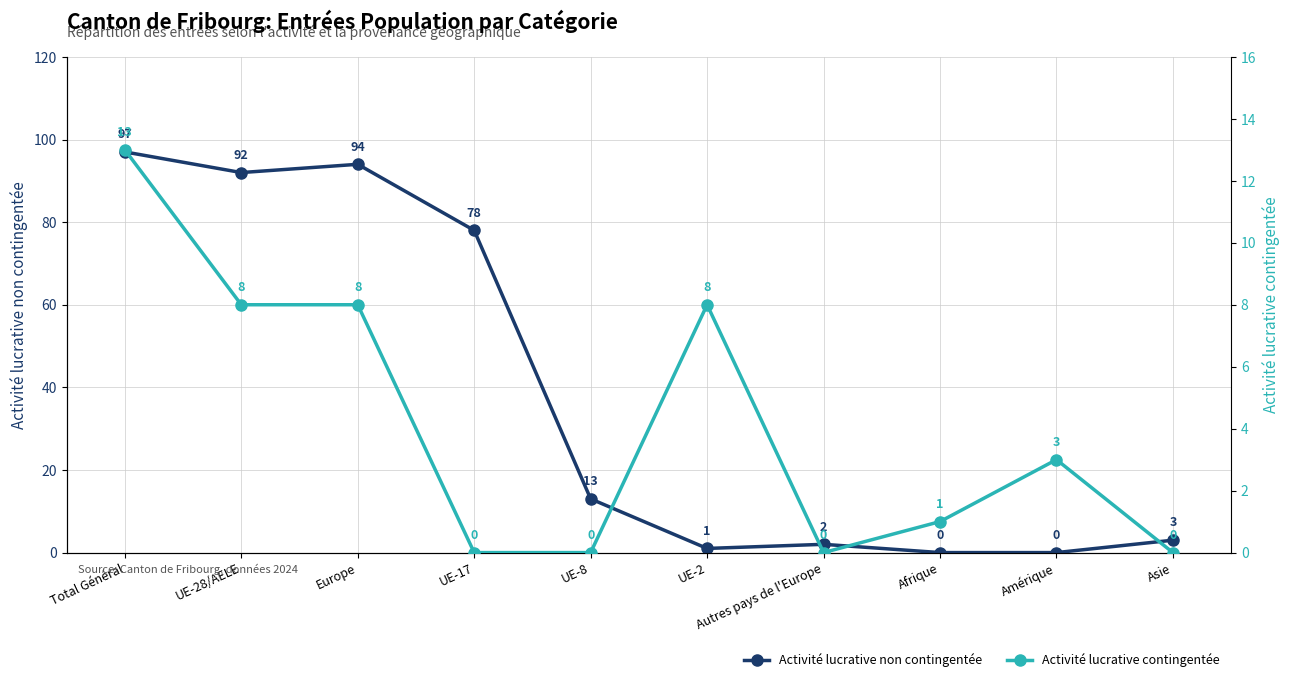

Which series has the largest total across all categories?

Activité lucrative non contingentée